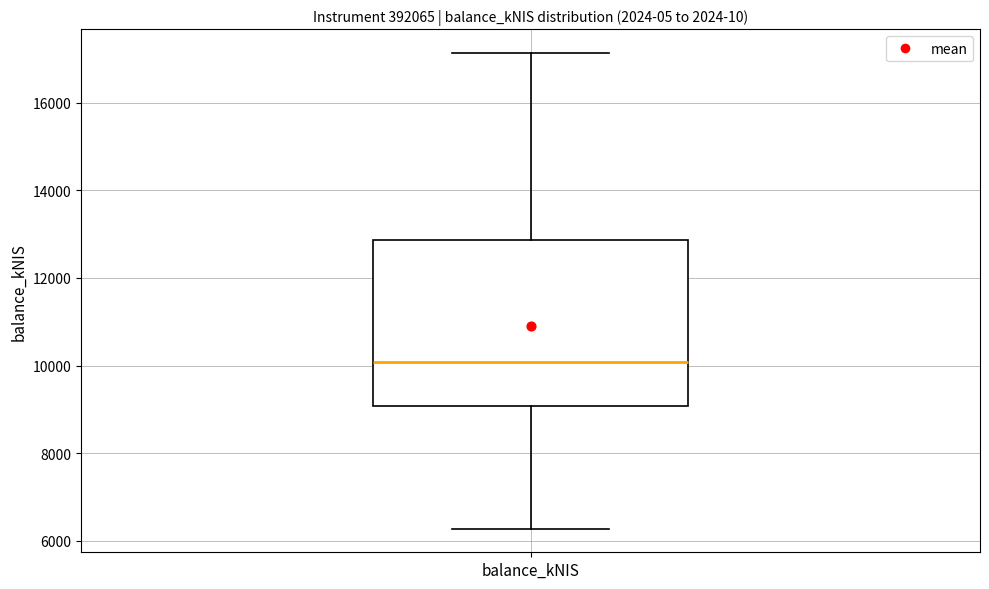

Read this box plot against the y-axis: the position of the median line, the range covered by the box, and the ends of both whiskers. The values are not printed on the chart, so give them approximately, as read against the axis.

median 10000, box 9000 to 12800, whiskers 6200 to 17200